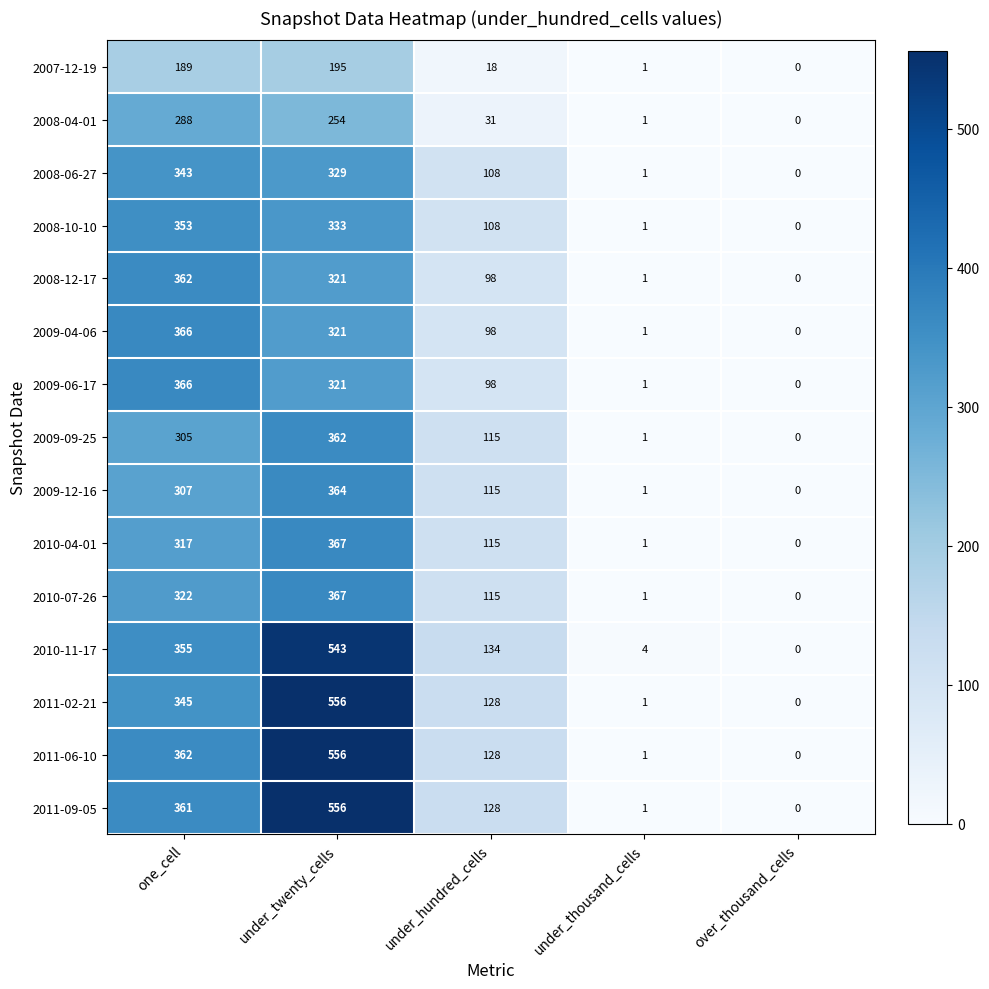

List the labels in order of 2010-11-17 value, smallest first.

over_thousand_cells, under_thousand_cells, under_hundred_cells, one_cell, under_twenty_cells